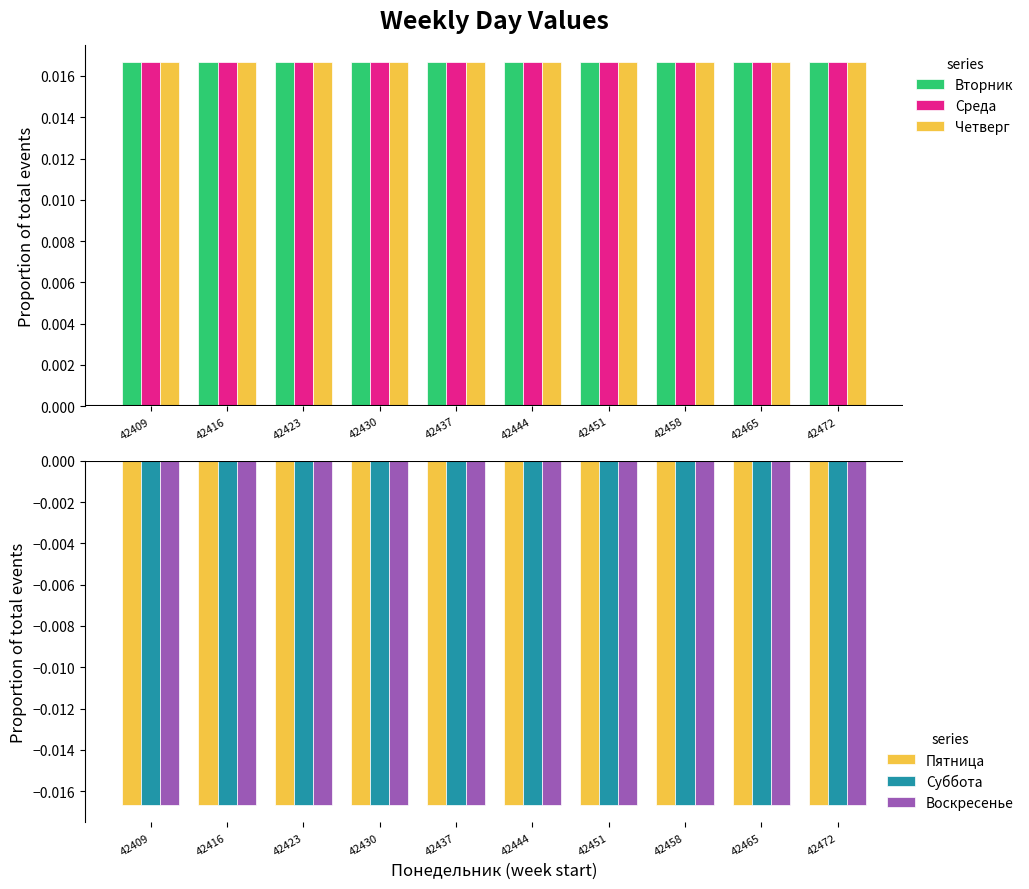

At 42416, list the series in order from largest to smallest.

Четверг, Среда, Вторник, Пятница, Суббота, Воскресенье